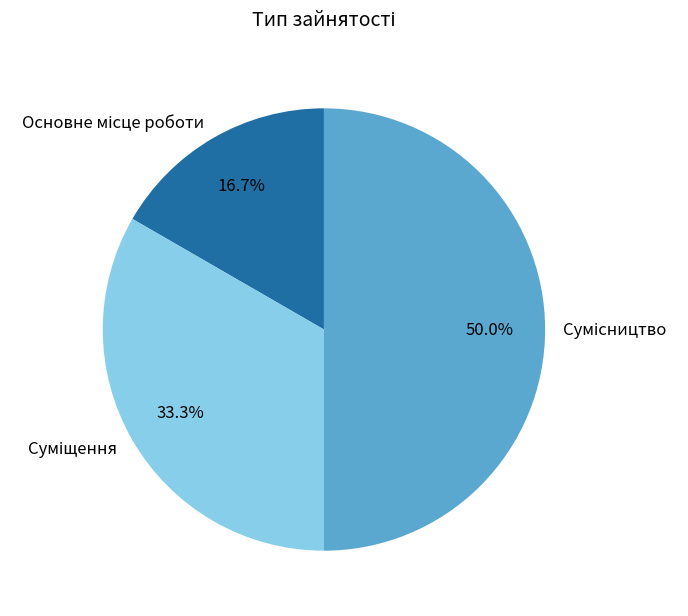

Count the number of slices in the pie.

3